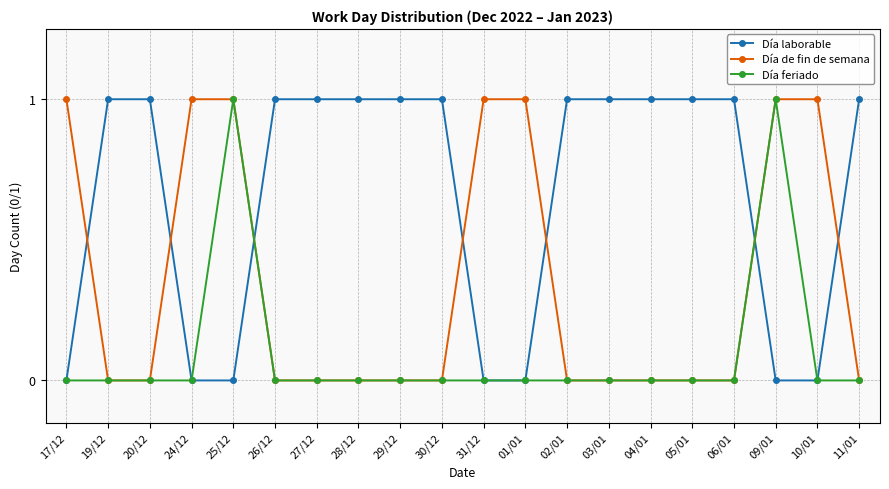

Reading left to right, transcribe all the data shown in this chart.

Día laborable: 0	1	1	0	0	1	1	1	1	1	0	0	1	1	1	1	1	0	0	1
Día de fin de semana: 1	0	0	1	1	0	0	0	0	0	1	1	0	0	0	0	0	1	1	0
Día feriado: 0	0	0	0	1	0	0	0	0	0	0	0	0	0	0	0	0	1	0	0